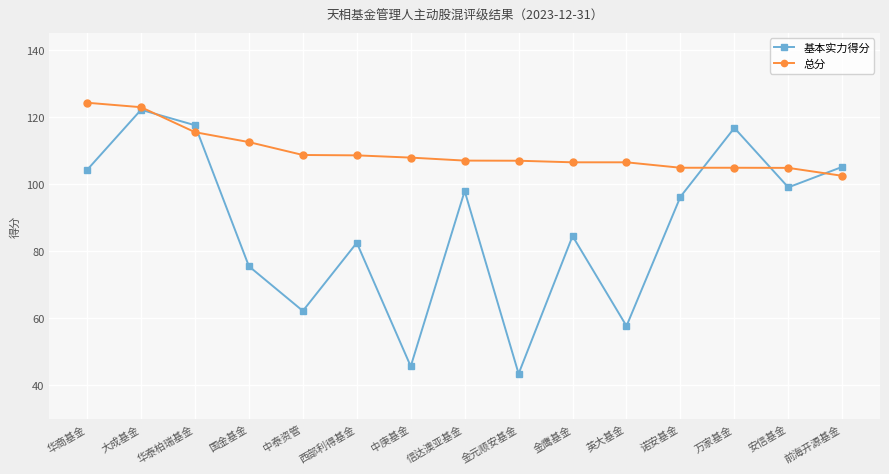

What is the label of the 9th point from the right?

中庚基金